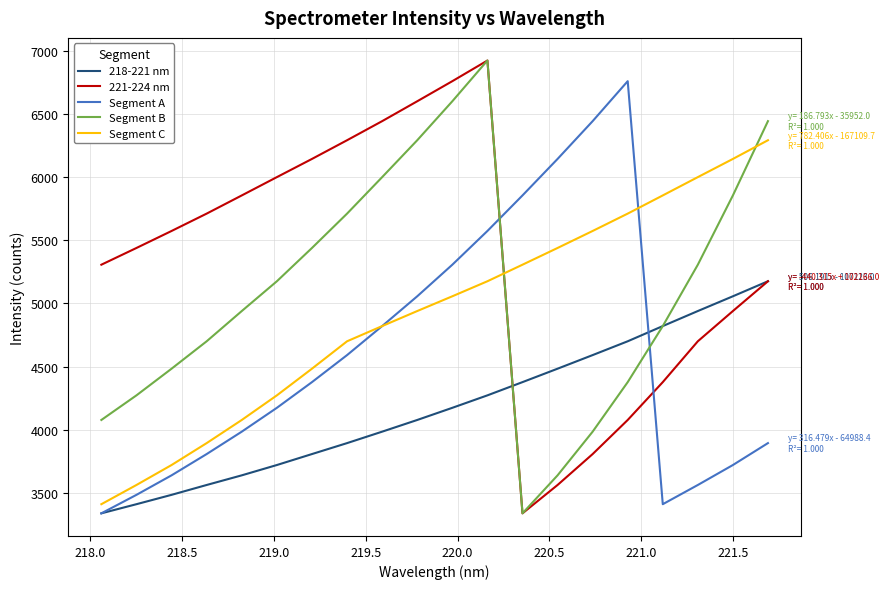

At how many categories does at least one series exceed 3518?

20